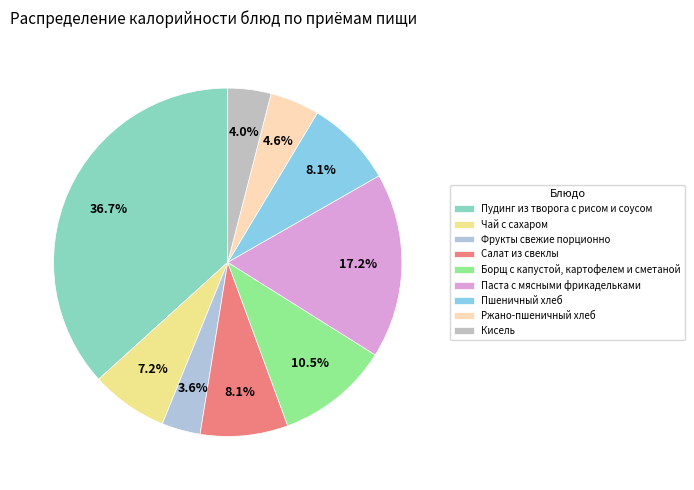

Which has a higher value, Салат из свеклы or Чай с сахаром?

Салат из свеклы